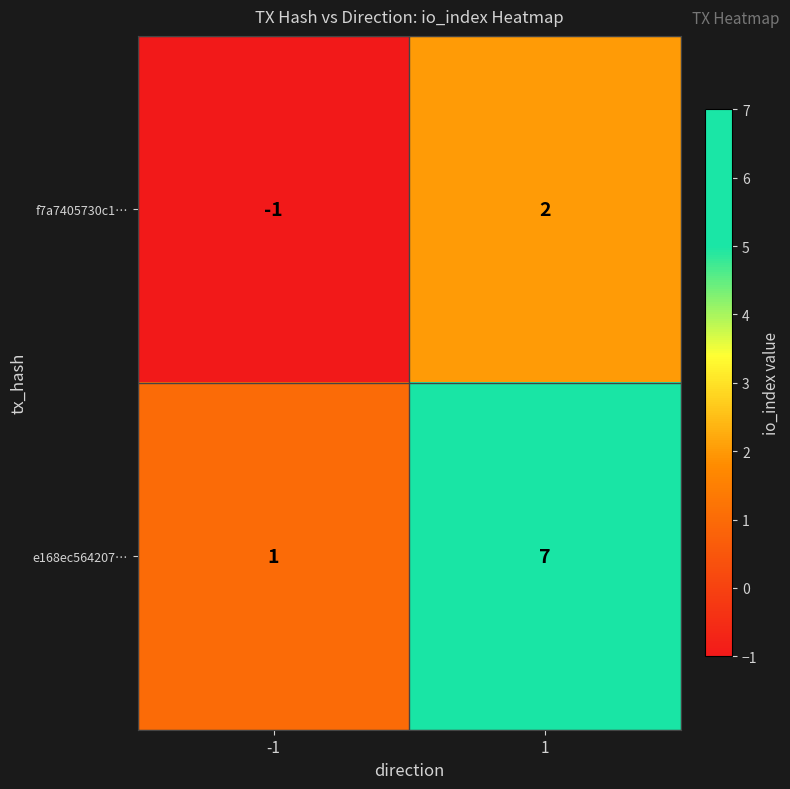

What is the difference between the maximum and minimum values in the f7a7405730c1… series?

3